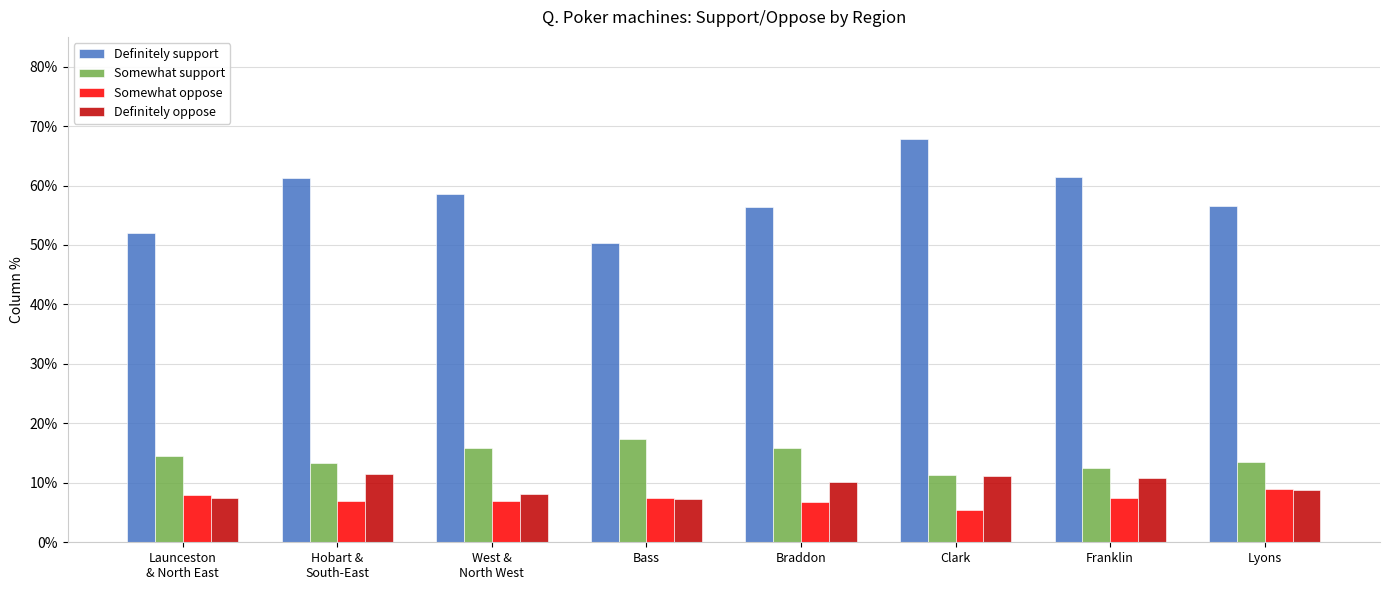

Reading right to left, list all the values displayed in this chart.

Definitely support: 0.6	0.6	0.7	0.6	0.5	0.6	0.6	0.5
Somewhat support: 0.1	0.1	0.1	0.2	0.2	0.2	0.1	0.1
Somewhat oppose: 0.1	0.1	0.1	0.1	0.1	0.1	0.1	0.1
Definitely oppose: 0.1	0.1	0.1	0.1	0.1	0.1	0.1	0.1